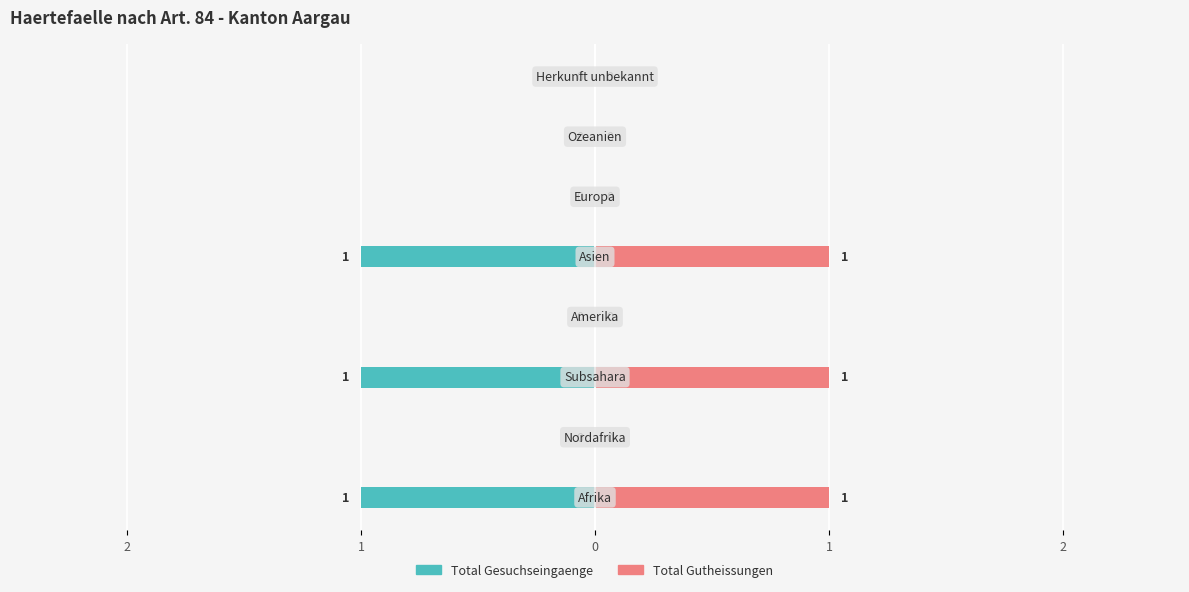

Which has a higher value, 1 or 2?

1